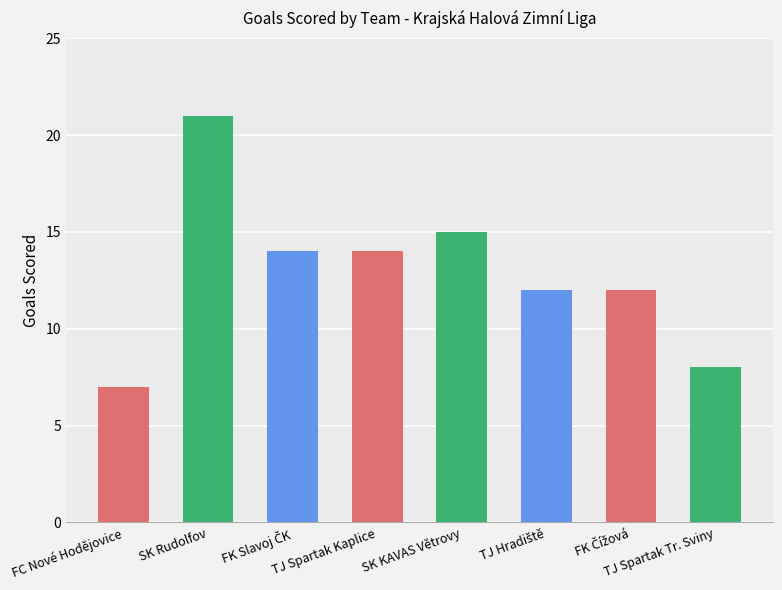

What is the difference between the maximum and minimum values?

14